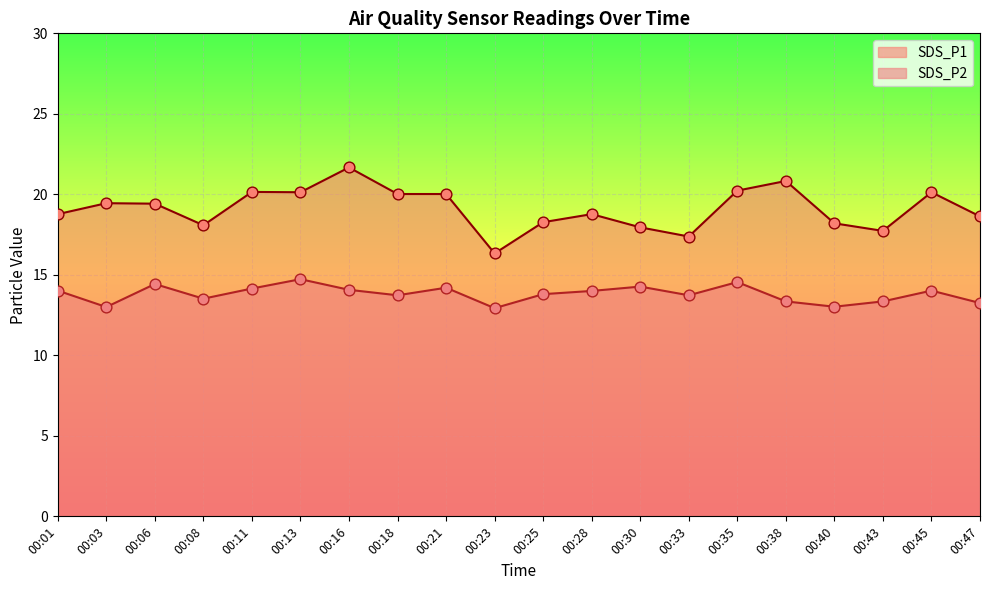

What is the total value across all series at 00:11?

34.3